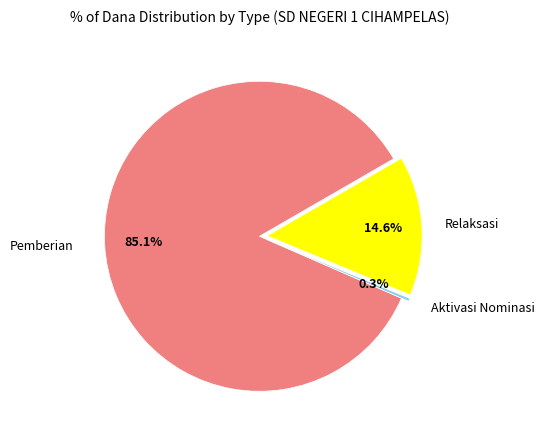

Is there any slice that represents more than half of the pie?

Yes